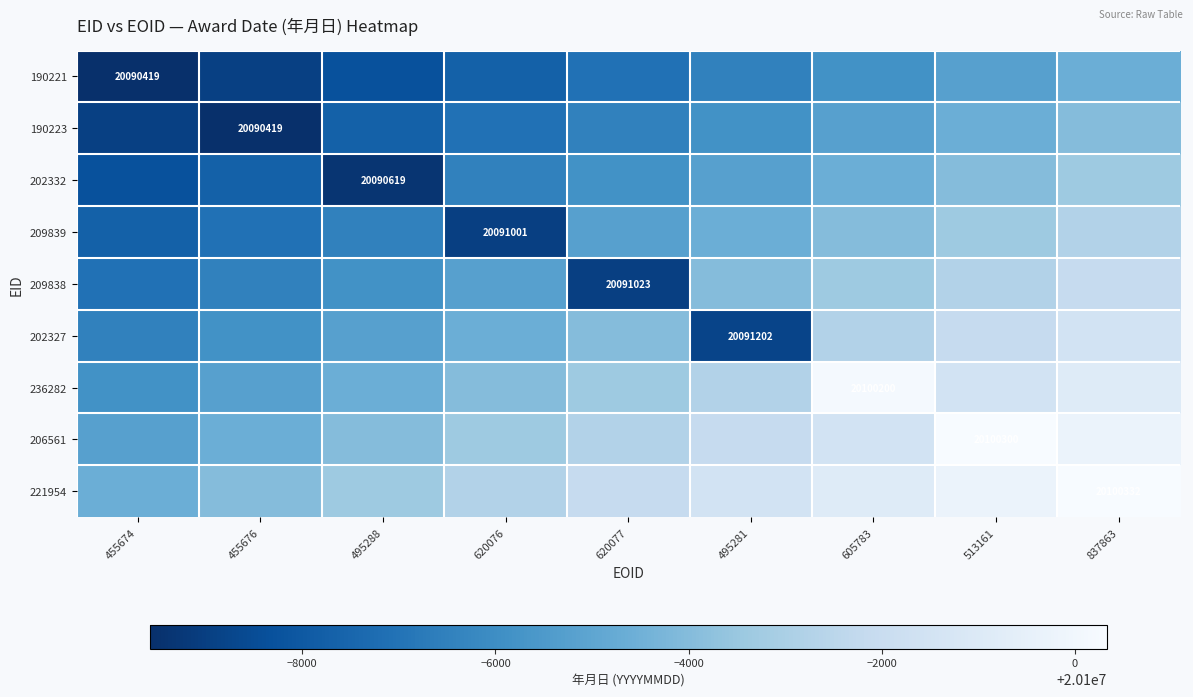

Rank the series at 455674 from lowest to highest value.

190221, 190223, 202332, 209839, 209838, 202327, 236282, 206561, 221954